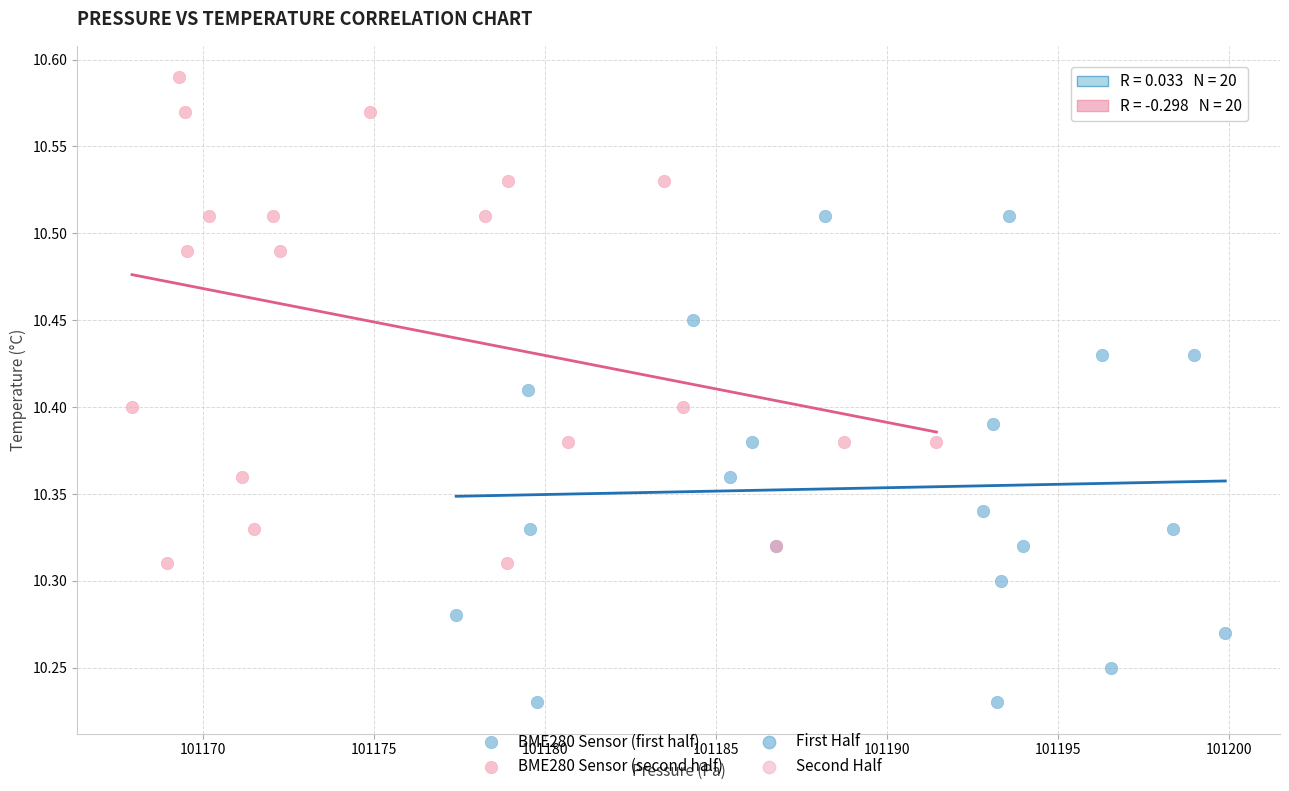

Which series reaches the maximum Y coordinate?

BME280 Sensor (second half)